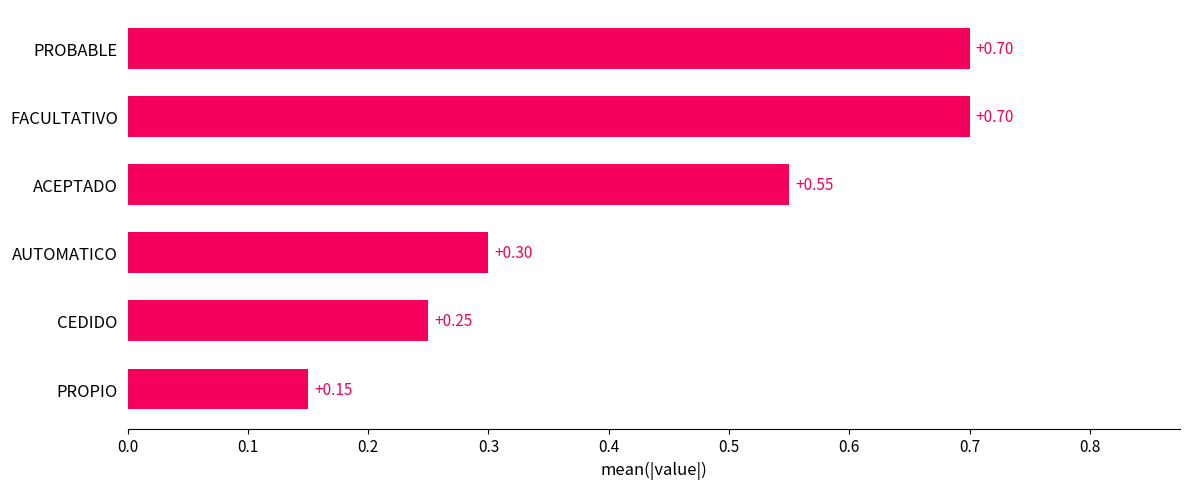

Between CEDIDO and PROPIO, which is larger?

CEDIDO